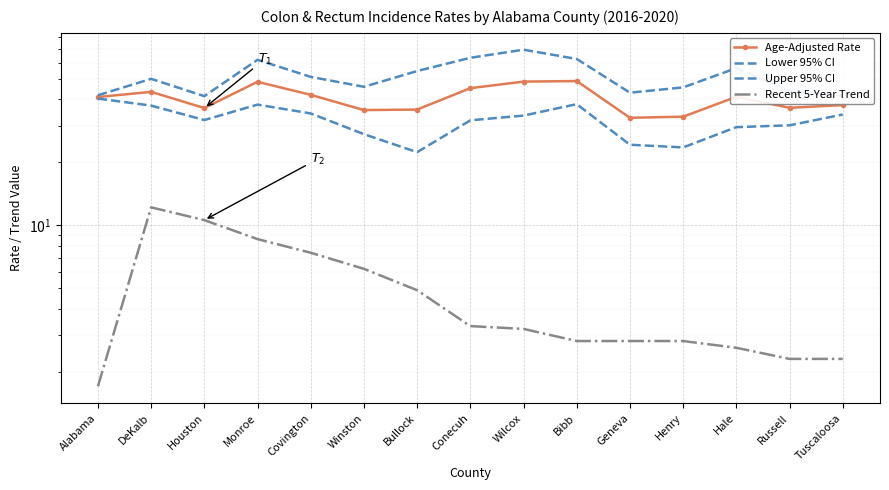

Where is the first local maximum for Age-Adjusted Rate?

DeKalb